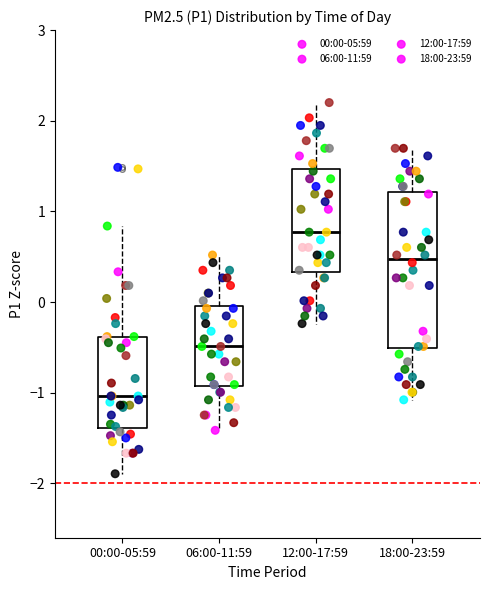

Which box's median line is the lowest?

00:00-05:59